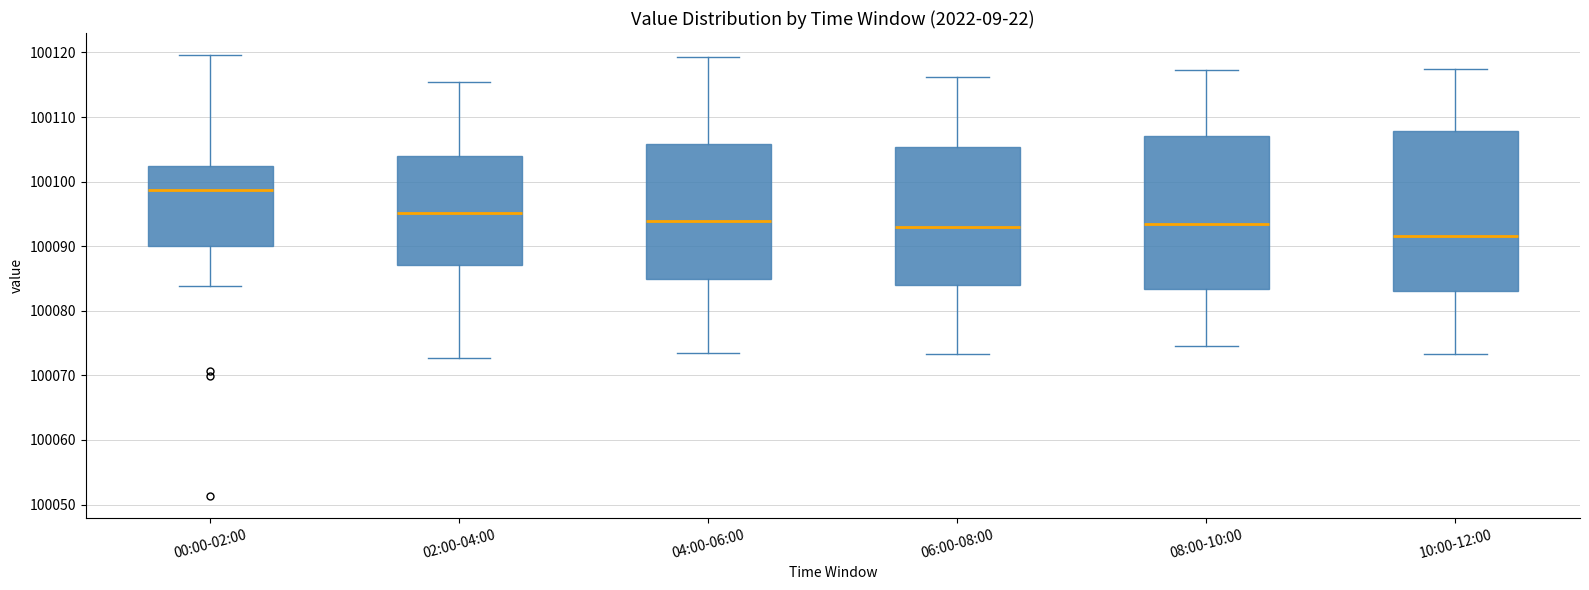

Reading left to right, read every box against the y-axis: the position of its median line, the range the box covers, and the ends of its whiskers. The values are not printed on the chart, so give them approximately, as read against the axis.

00:00-02:00: median 100099, box 100090 to 100102, whiskers 100084 to 100120
02:00-04:00: median 100095, box 100087 to 100104, whiskers 100073 to 100115
04:00-06:00: median 100094, box 100085 to 100106, whiskers 100073 to 100119
06:00-08:00: median 100093, box 100084 to 100105, whiskers 100073 to 100116
08:00-10:00: median 100093, box 100083 to 100107, whiskers 100074 to 100117
10:00-12:00: median 100092, box 100083 to 100108, whiskers 100073 to 100117